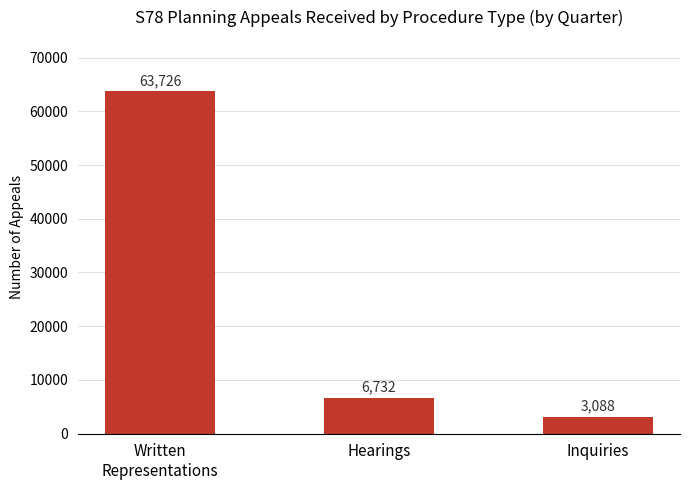

The chart shows a value of 11598 at Hearings. True or false?

False